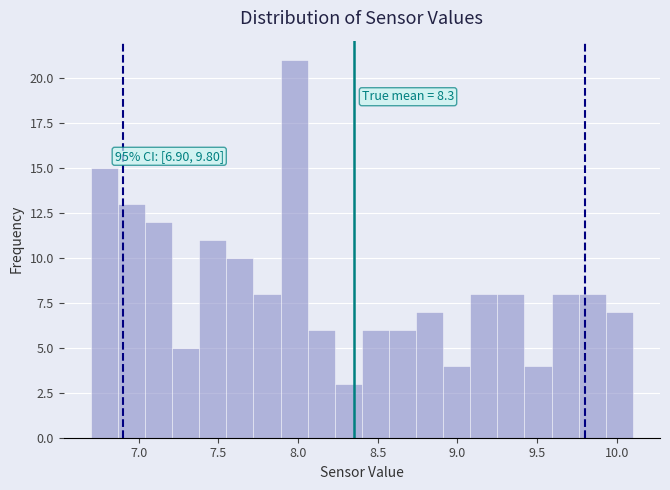

Read against the x-axis, roughly where is the centre of the tallest bar?

8.00